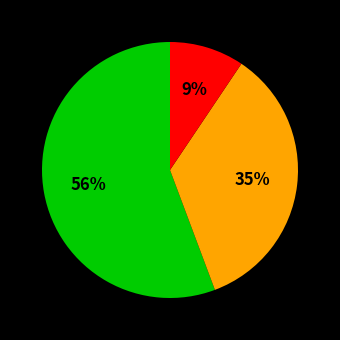

Is there a majority slice in this chart?

Yes